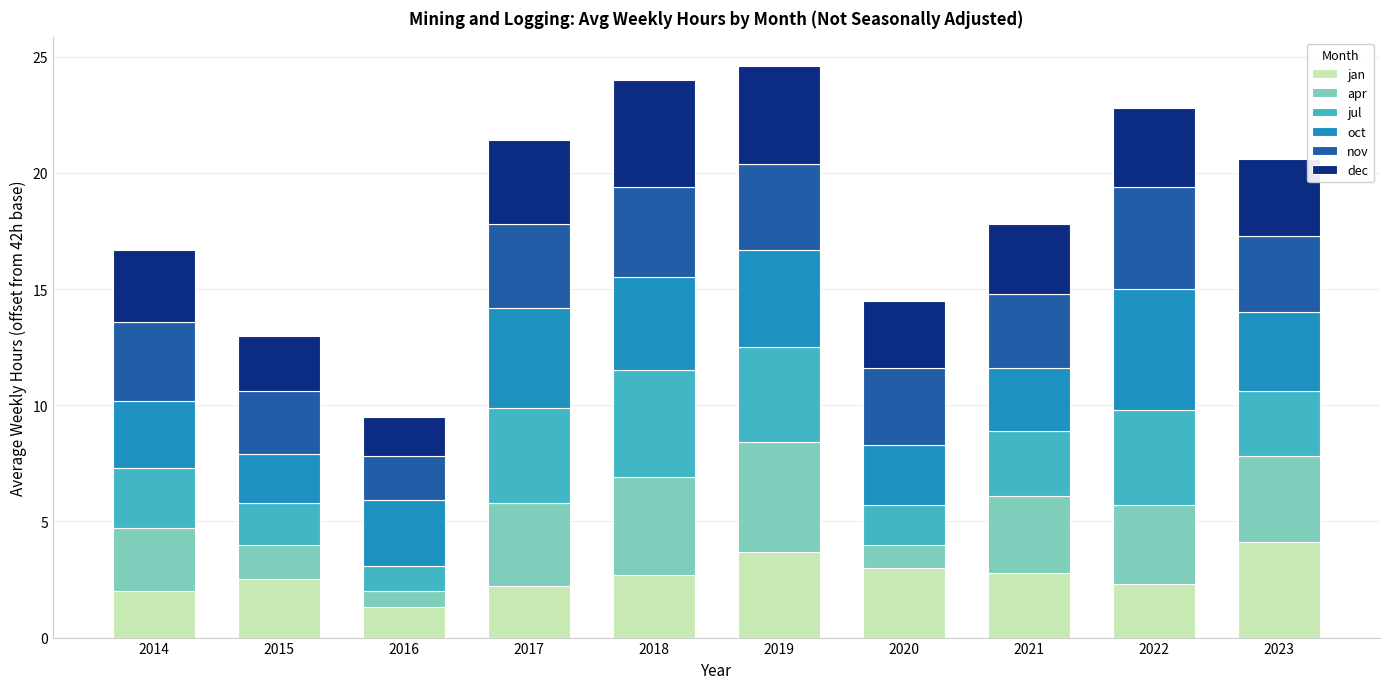

At which label does jan reach its minimum?

2016